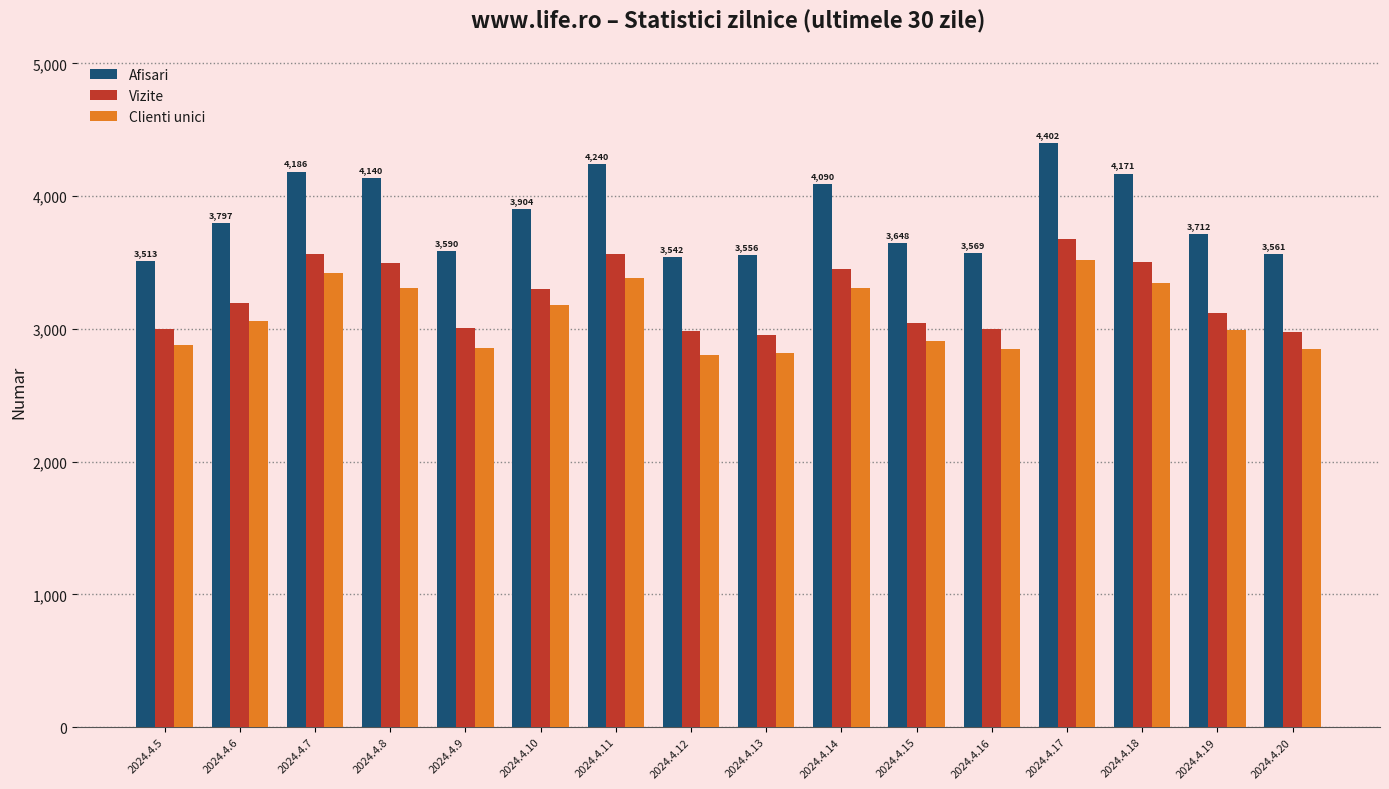

At which label is Afisari closest to 3957?

2024.4.10